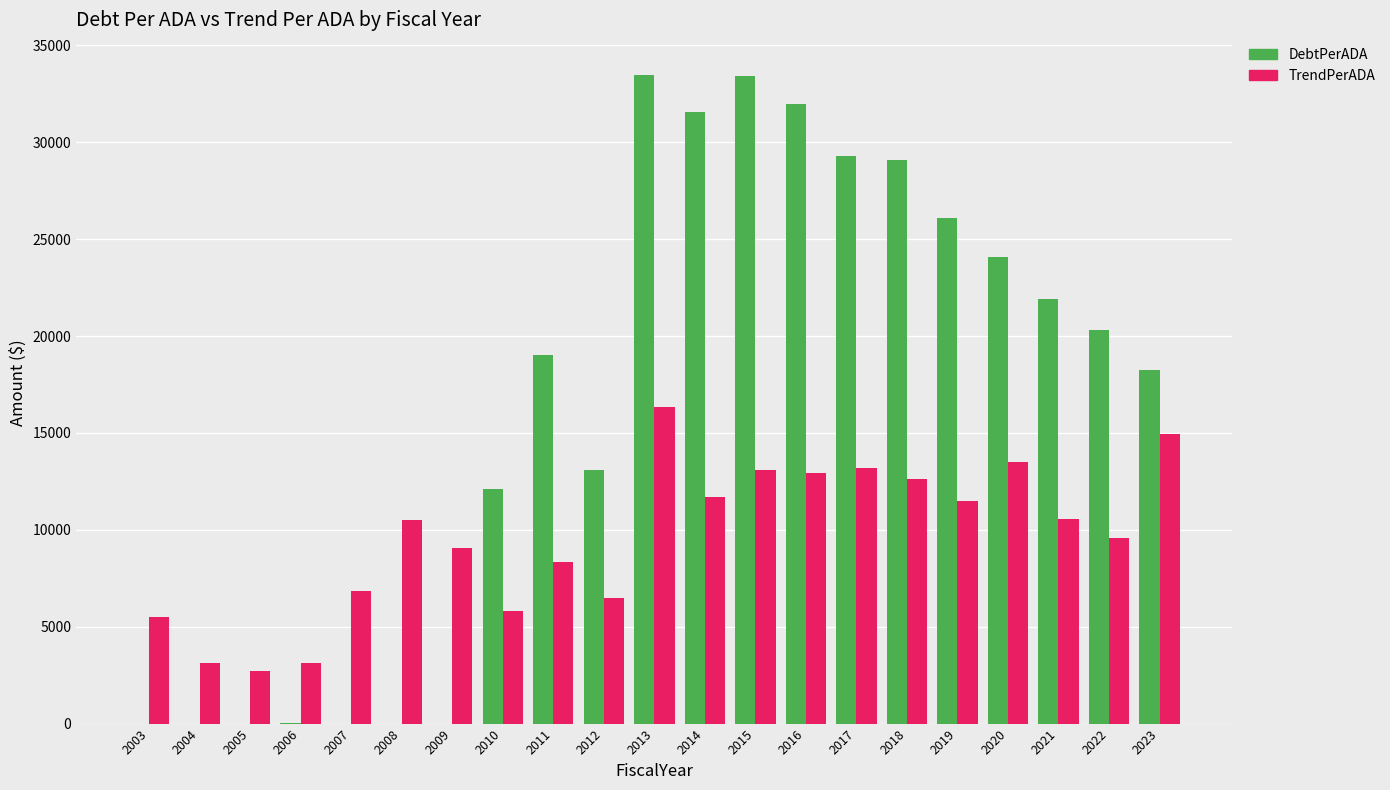

What is the total value across all series at 2004?

3145.1